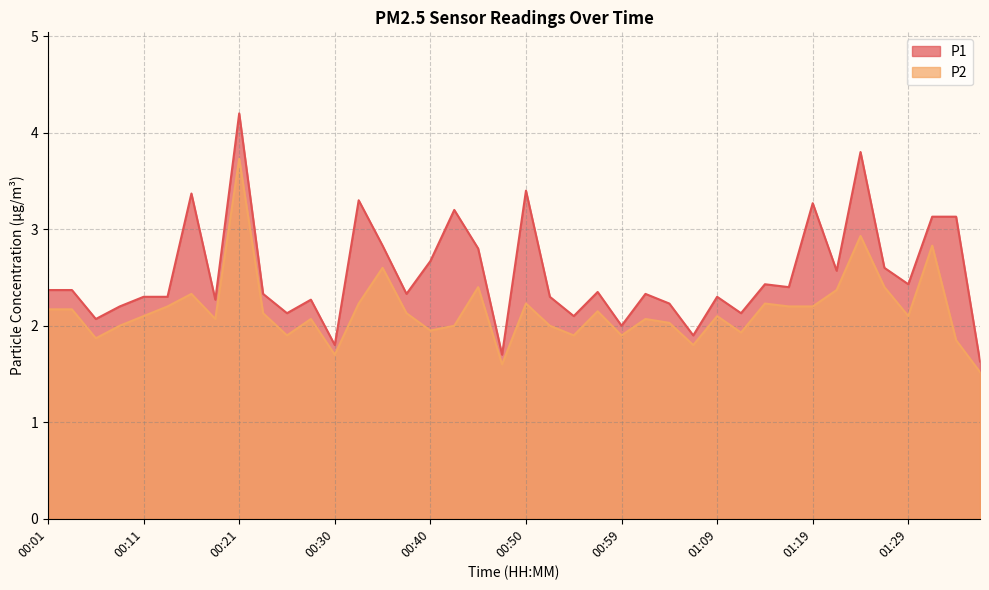

How many lines are shown in the chart?

2